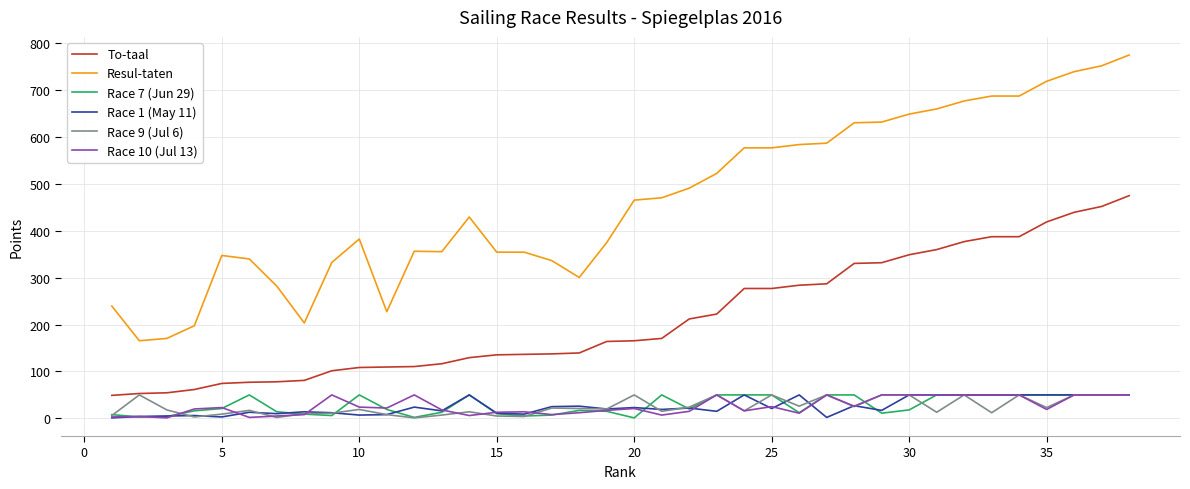

True or false: Resul-taten and Race 7 (Jun 29) cross at least once.

False